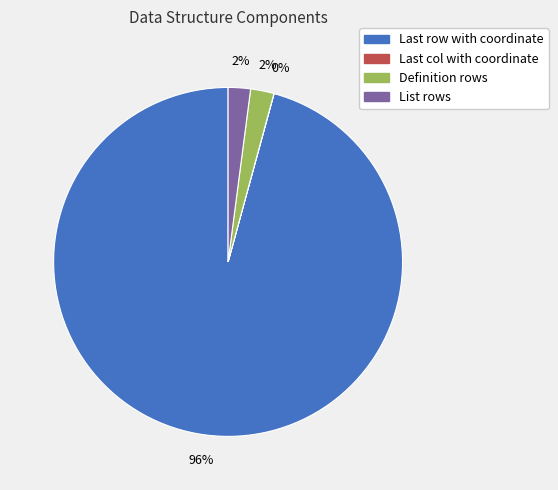

True or false: Definition rows accounts for 2% of the total.

True